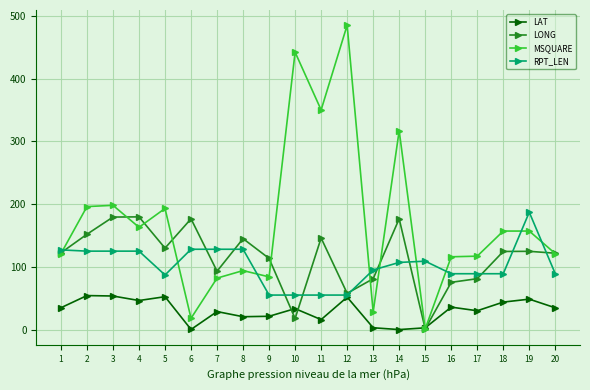

At which label does RPT_LEN first exceed 107?

1